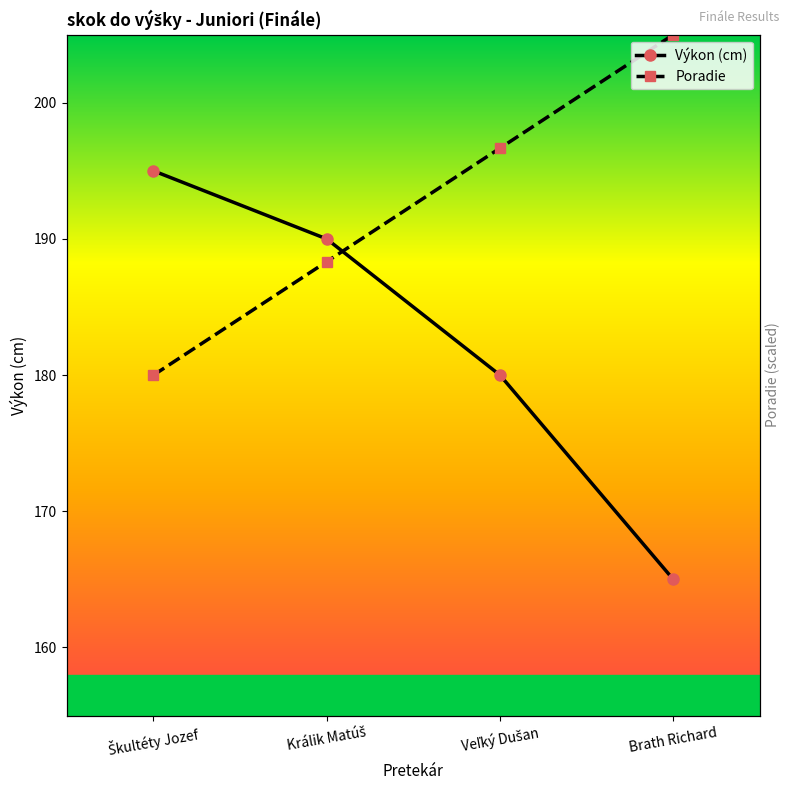

At which category is the sum across all series the highest?

Králik Matúš